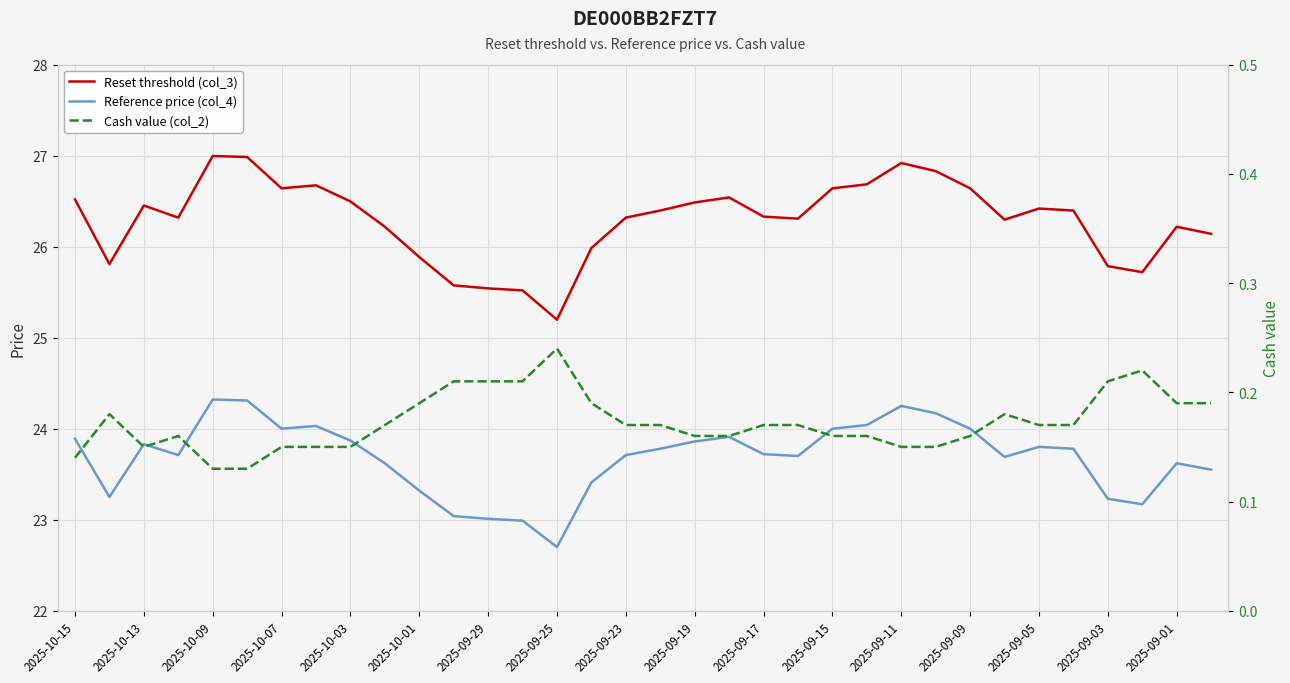

In Reference price (col_4), how many points are higher than both neighbors (excluding endpoints)?

7